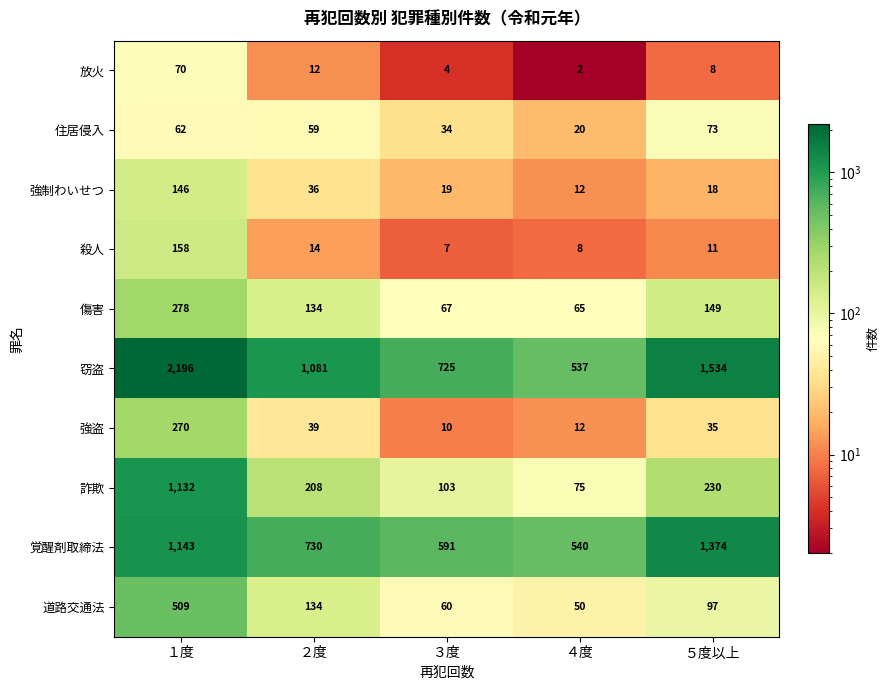

Which label corresponds to the smallest value in the chart?

４度